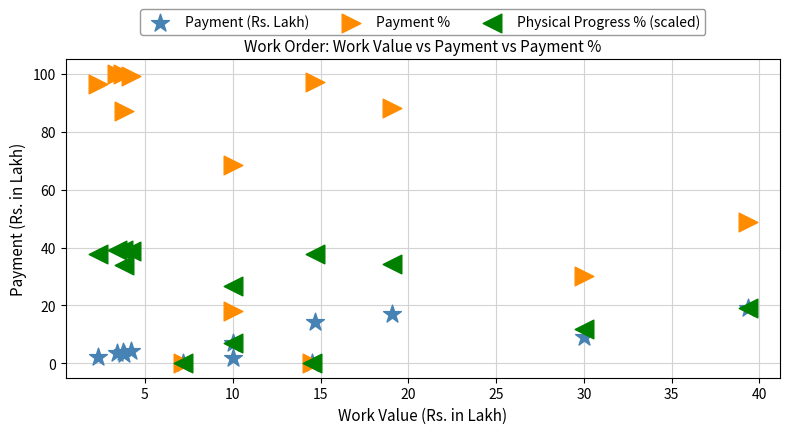

Which series reaches the maximum Y coordinate?

Payment %